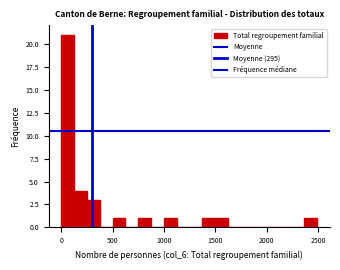

Read against the x-axis, roughly where is the centre of the tallest bar?

50